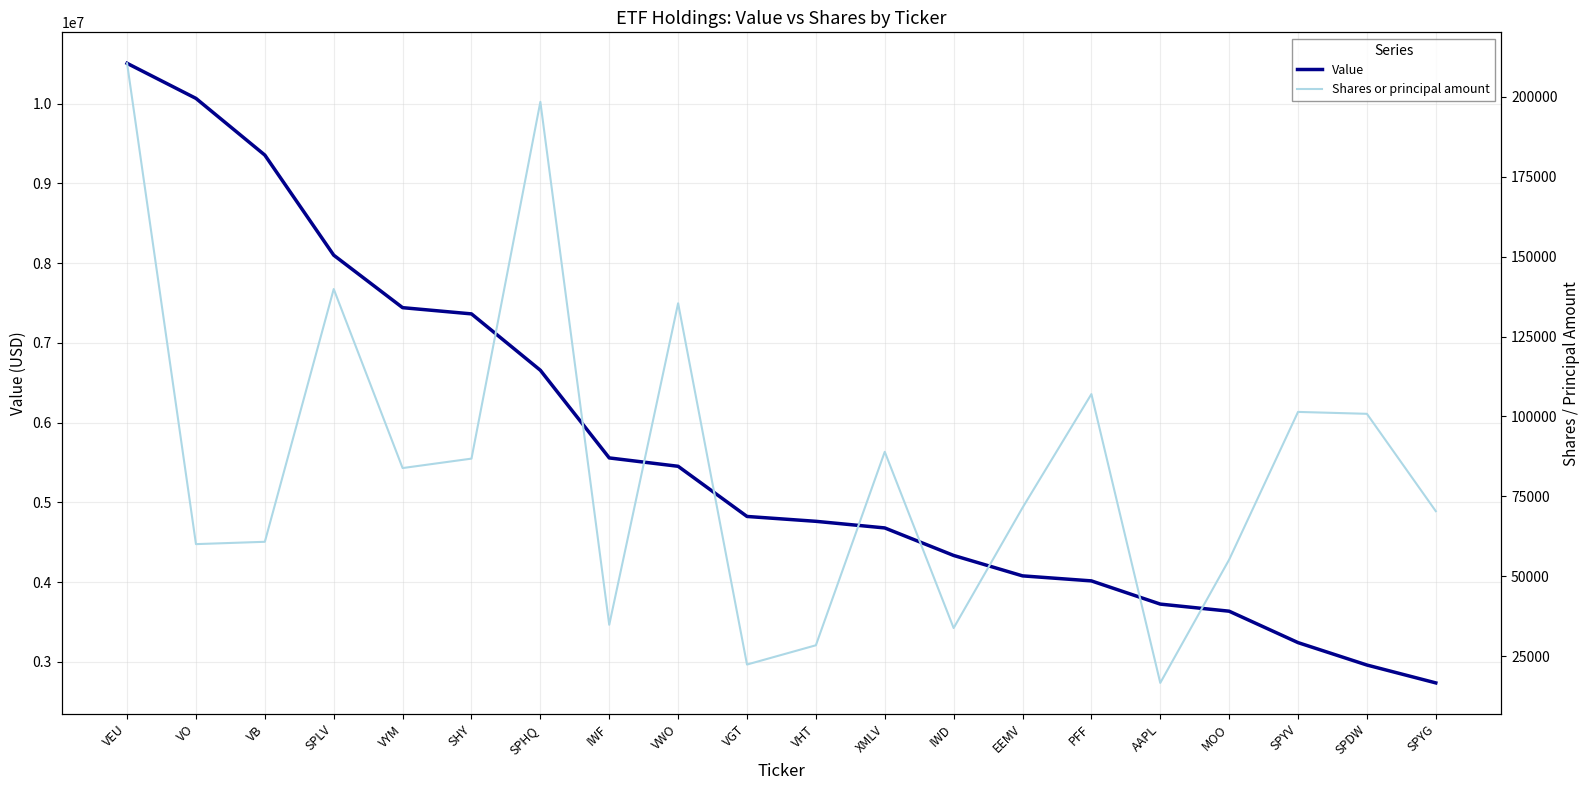

Rank the categories by Shares or principal amount value from lowest to highest.

AAPL, VGT, VHT, IWD, IWF, MOO, VO, VB, SPYG, EEMV, VYM, SHY, XMLV, SPDW, SPYV, PFF, VWO, SPLV, SPHQ, VEU